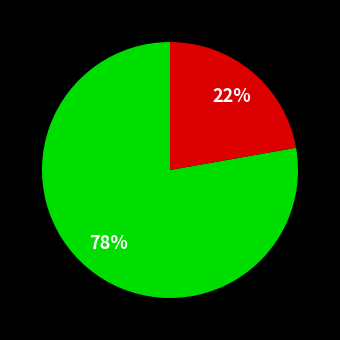

How many slices are in this pie chart?

2